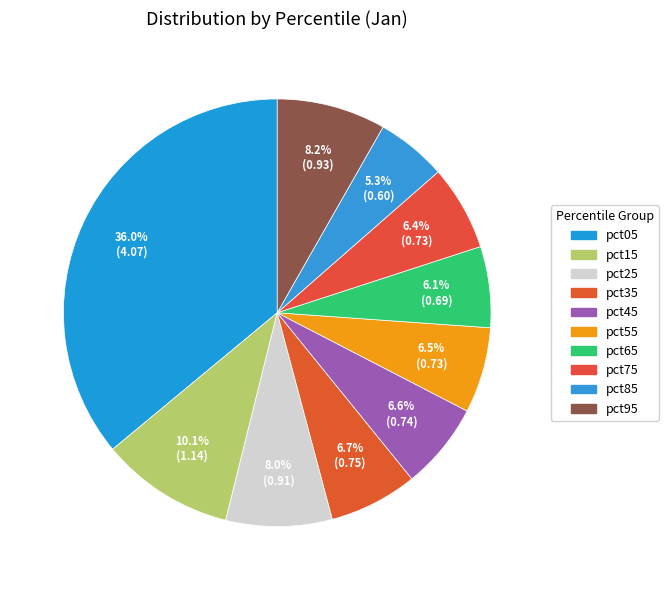

Does any single category account for the majority?

No